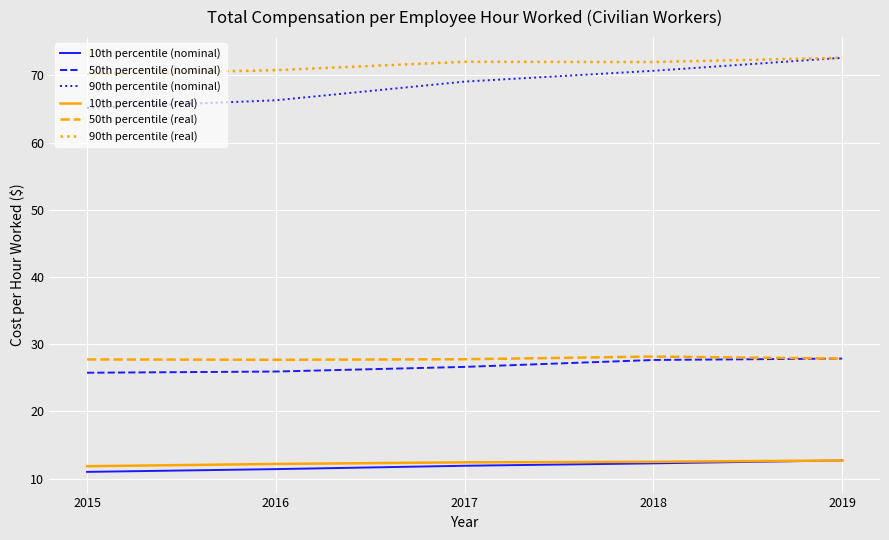

Which series has the largest total across all categories?

90th percentile (real)